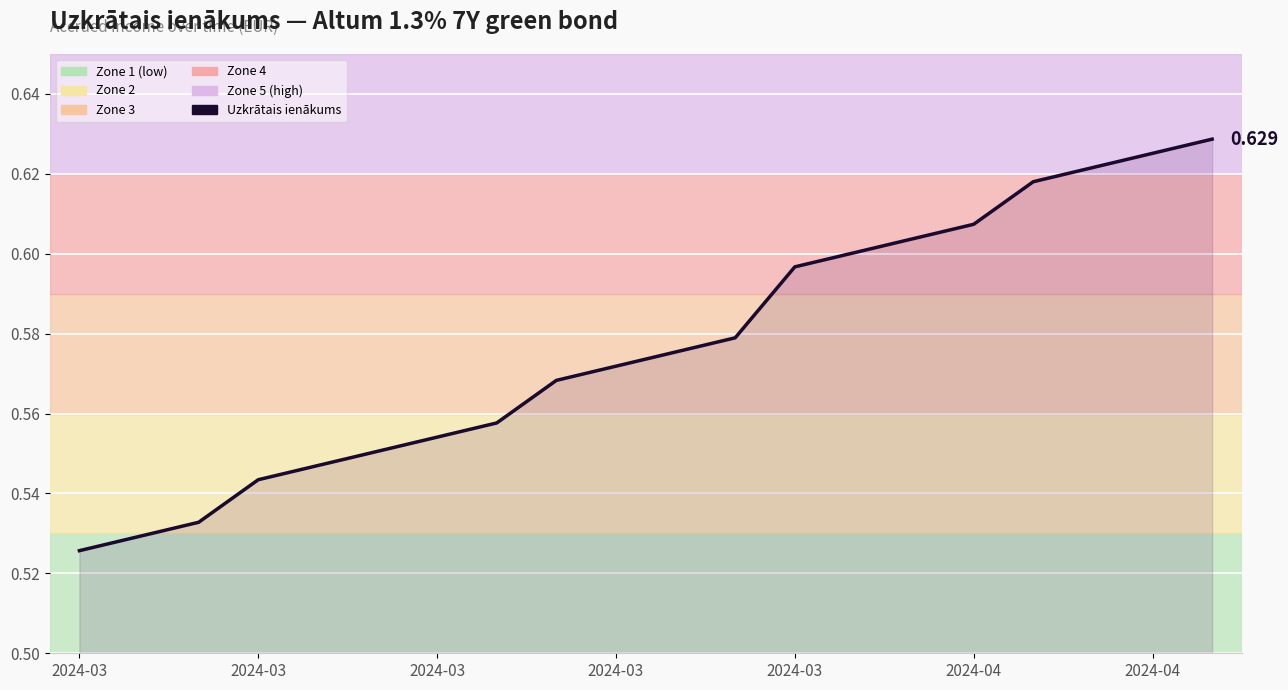

What is the difference between the maximum and second lowest values?

0.1